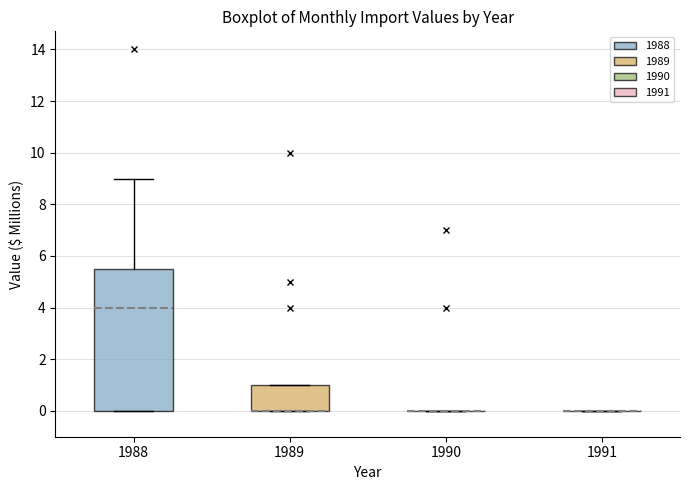

Reading left to right, read every box against the y-axis: the position of its median line, the range the box covers, and the ends of its whiskers. The values are not printed on the chart, so give them approximately, as read against the axis.

1988: median 4.0, box 0.0 to 5.6, whiskers 0.0 to 9.0
1989: median 0.0 (drawn on the box's lower edge), box 0.0 to 1.0, whiskers 0.0 to 1.0
1990: box collapsed to a line at 0.0, whiskers 0.0 to 0.0
1991: box collapsed to a line at 0.0, whiskers 0.0 to 0.0